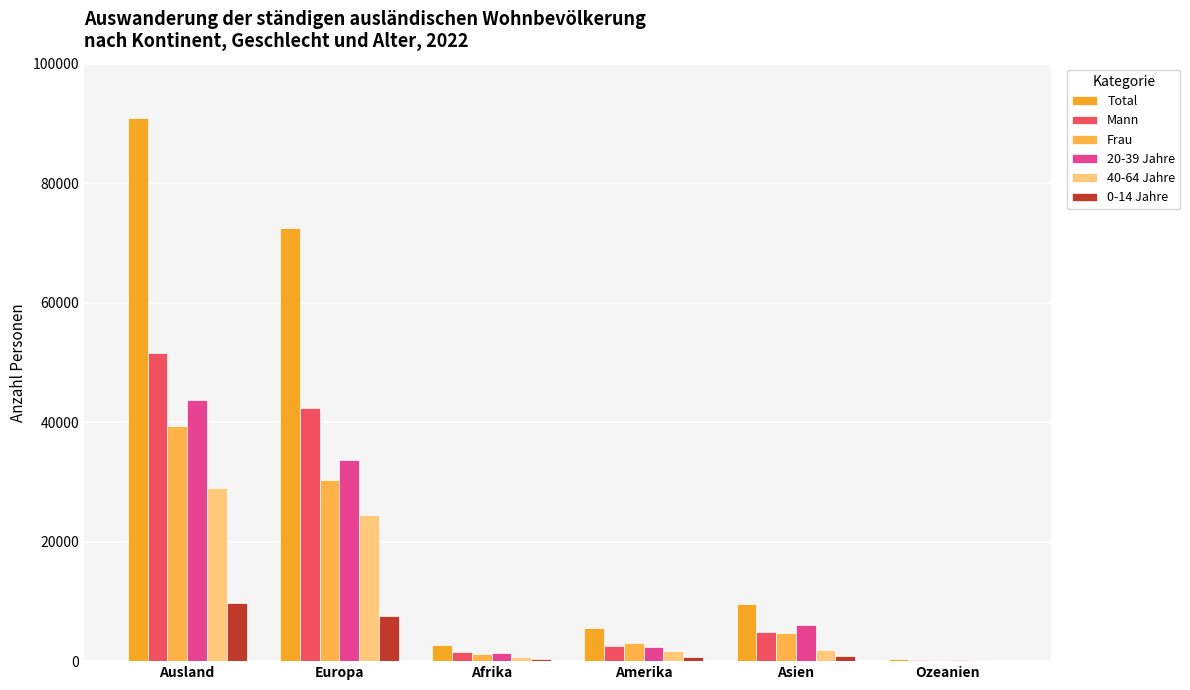

Are the bars horizontal?

No